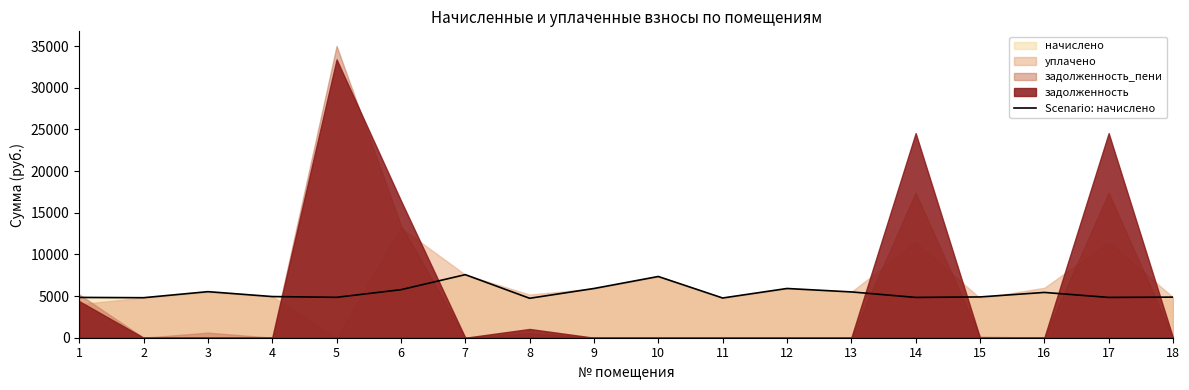

How many points are higher than both their immediate neighbors (excluding endpoints)?

5